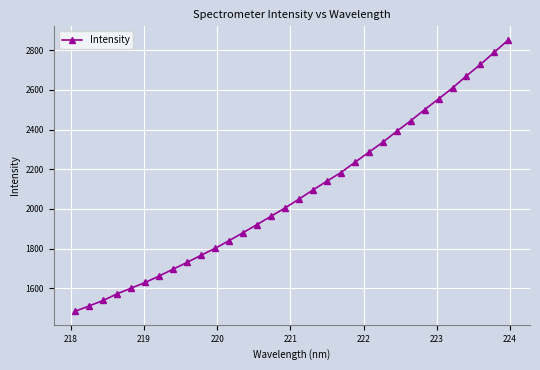

Is this an area chart (filled region under the line)?

No